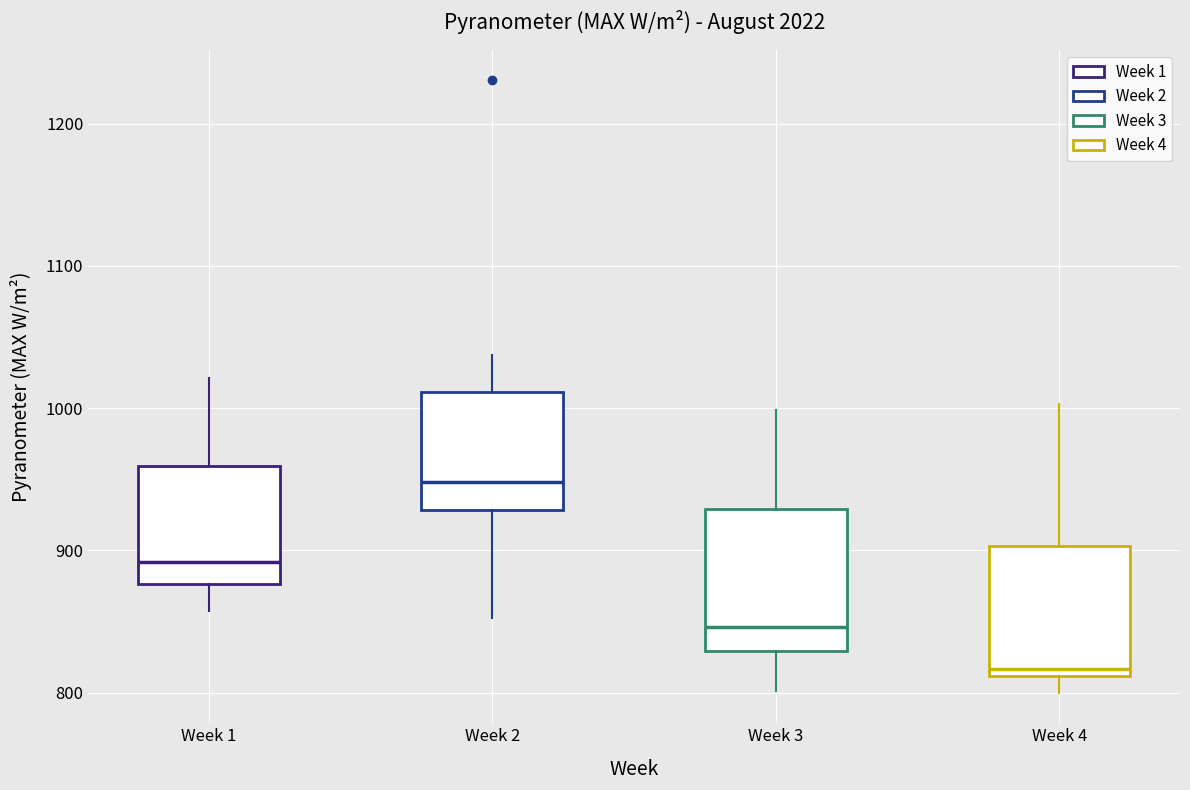

Reading left to right, transcribe this box plot: for each box, give where its median line is, the range the box spans, and where its two whiskers end, as read against the y-axis. The values are not printed on the chart, so give them approximately, as read against the axis.

Week 1: median 890, box 880 to 960, whiskers 860 to 1020
Week 2: median 950, box 930 to 1010, whiskers 850 to 1040
Week 3: median 850, box 830 to 930, whiskers 800 to 1000
Week 4: median 820, box 810 to 900, whiskers 800 to 1000